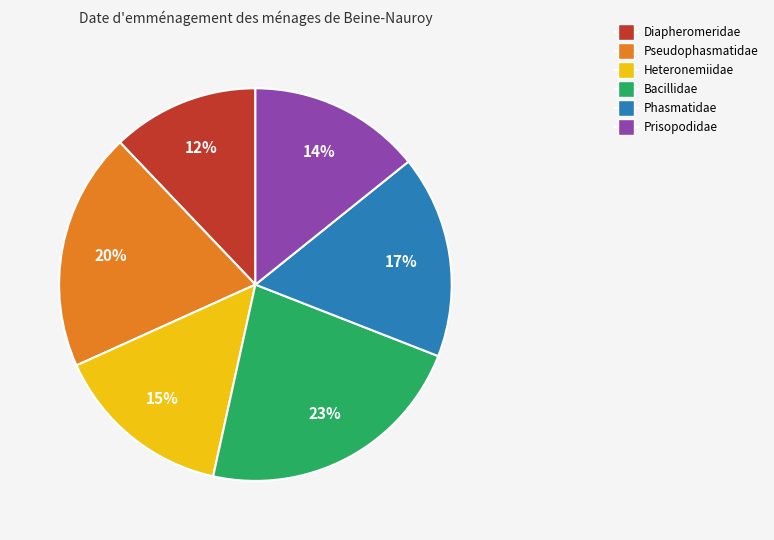

To the nearest percent, what is the combined percentage of Prisopodidae and Bacillidae?

37%